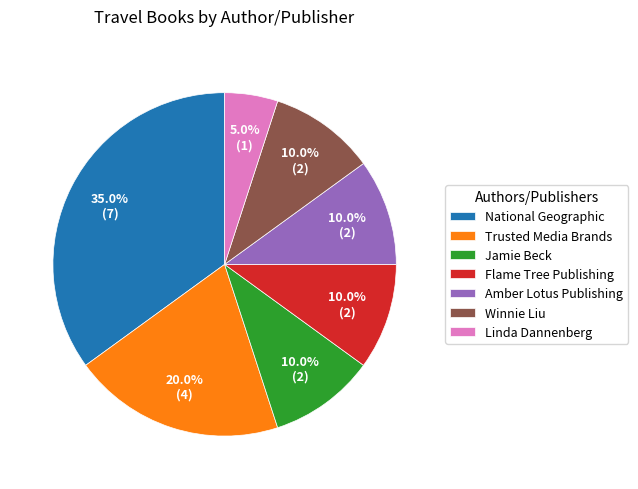

How much of the chart is everything except Flame Tree Publishing?

90.0%